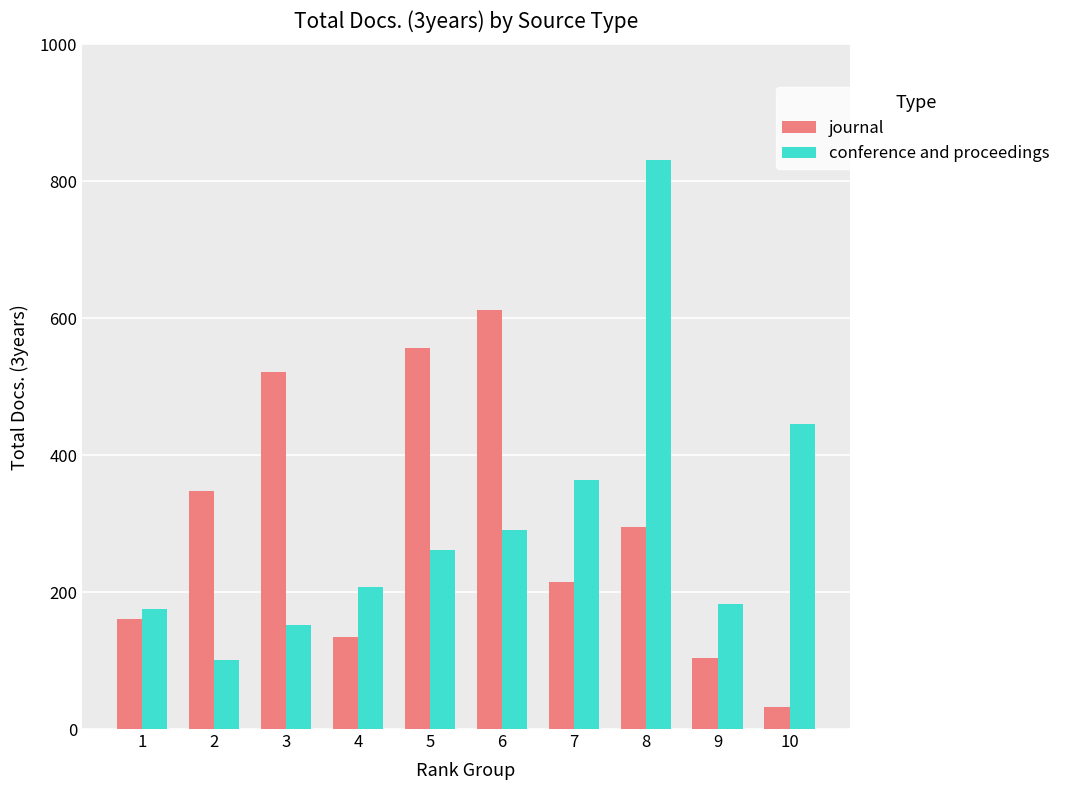

Where does the journal series first go above 295?

2